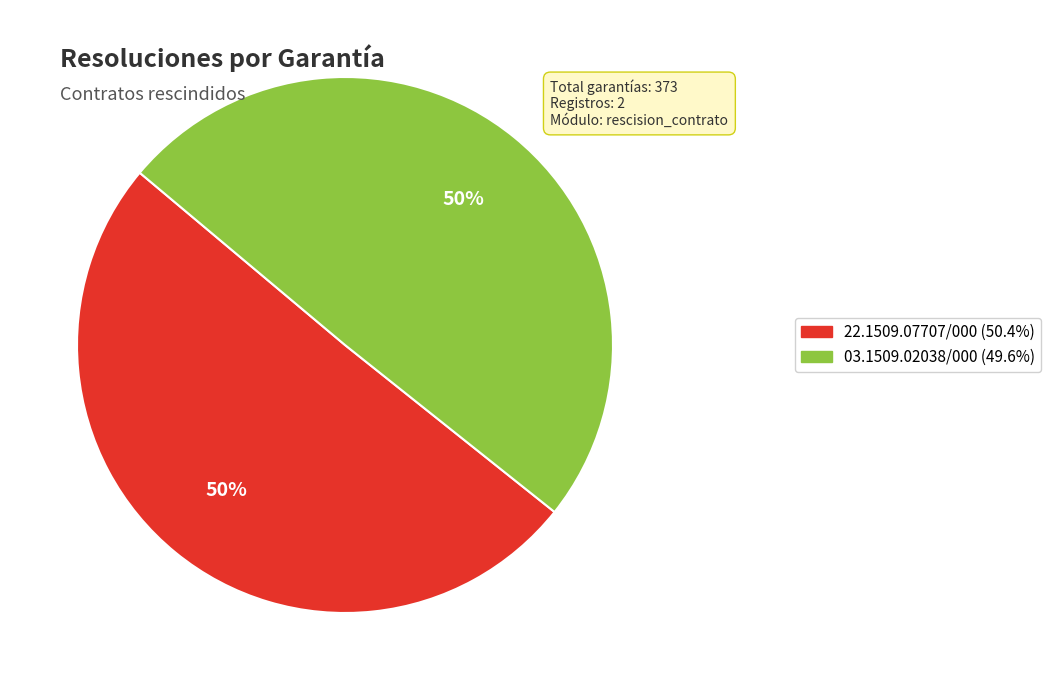

To the nearest percent, what portion does 03.1509.02038/000 represent?

50%